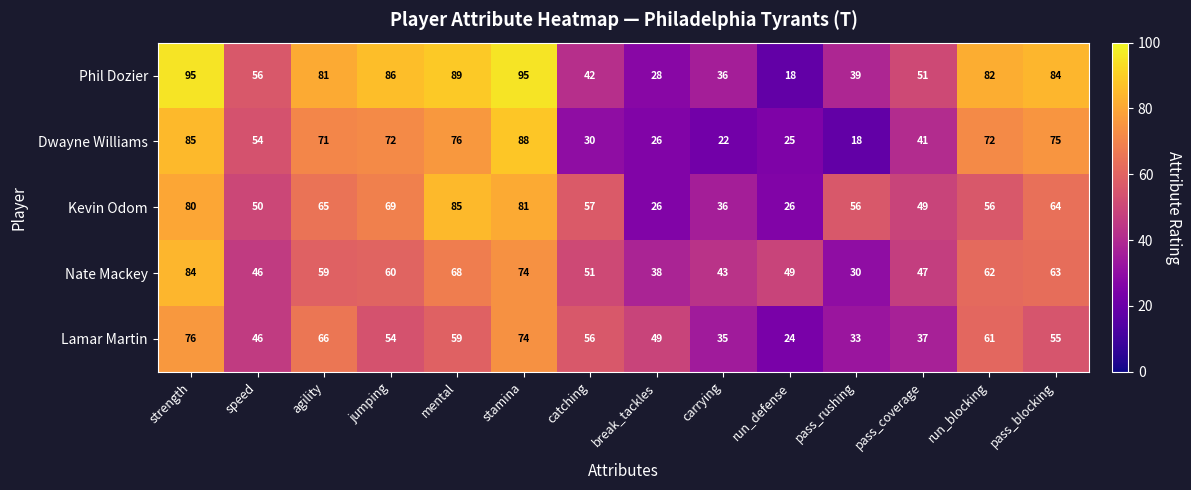

How many distinct data groups are displayed?

5